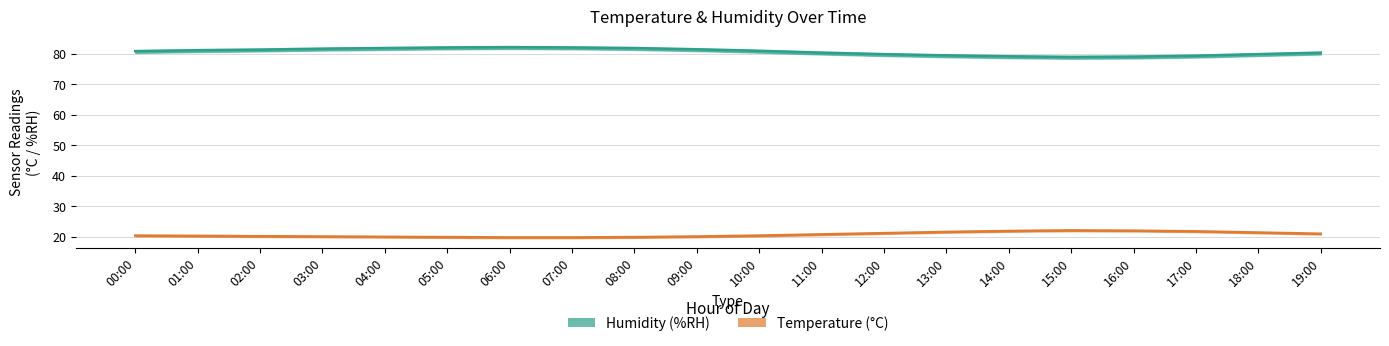

True or false: Humidity and Temperature cross at least once.

False